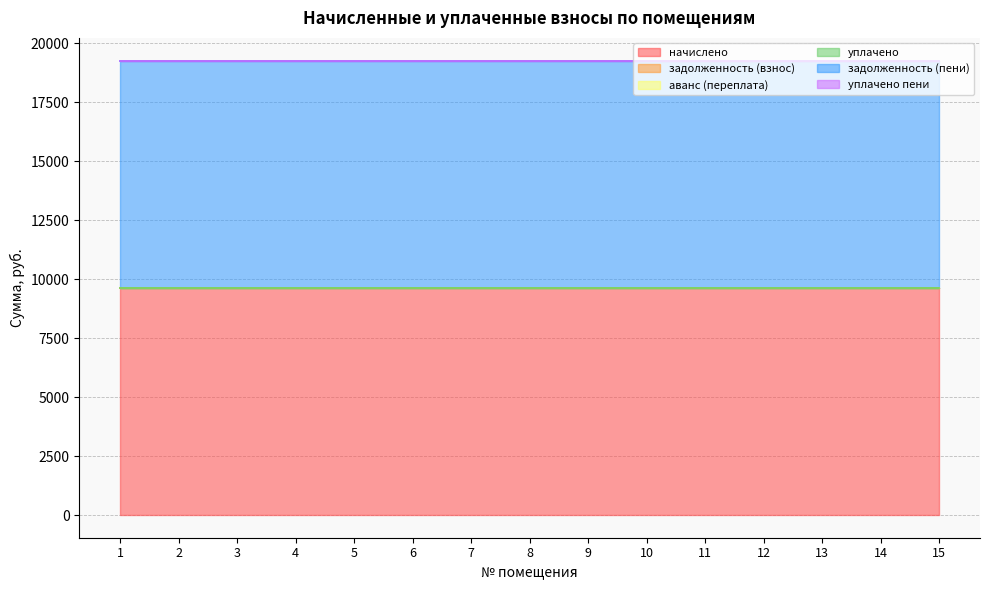

What is the difference between the highest and lowest values at 8?

9630